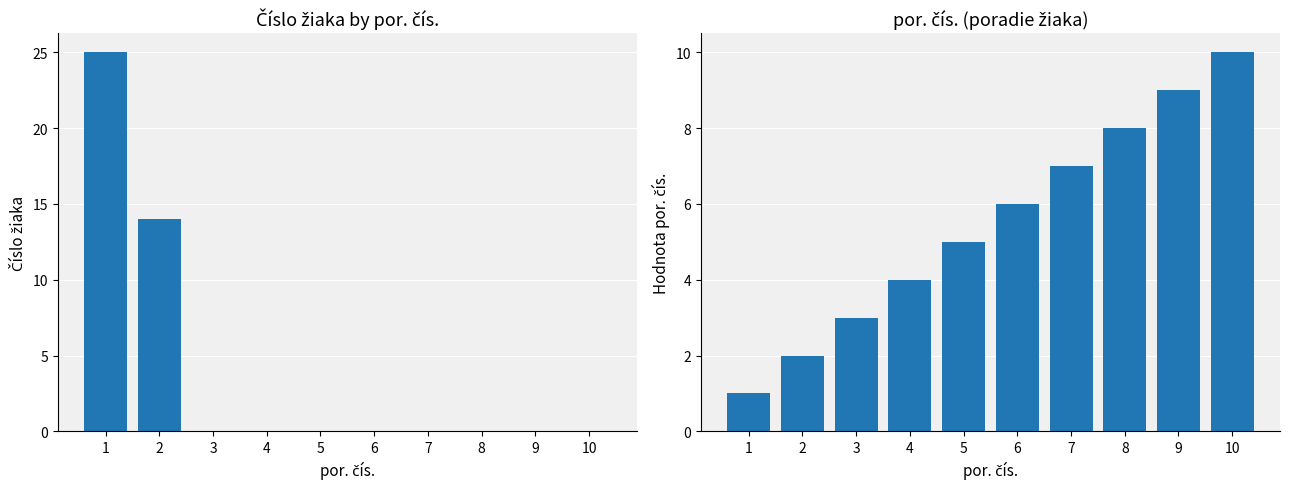

What is the difference between the maximum and minimum values in the Číslo žiaka series?

25